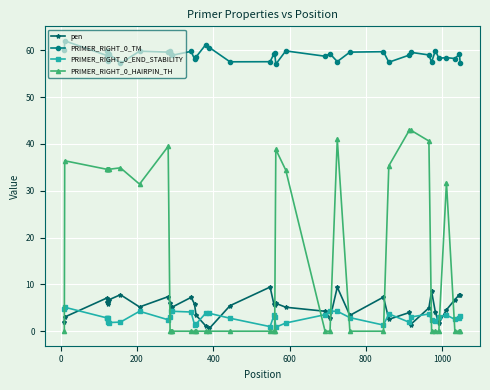

What are all the series names shown in the legend?

pen, PRIMER_RIGHT_0_TM, PRIMER_RIGHT_0_END_STABILITY, PRIMER_RIGHT_0_HAIRPIN_TH